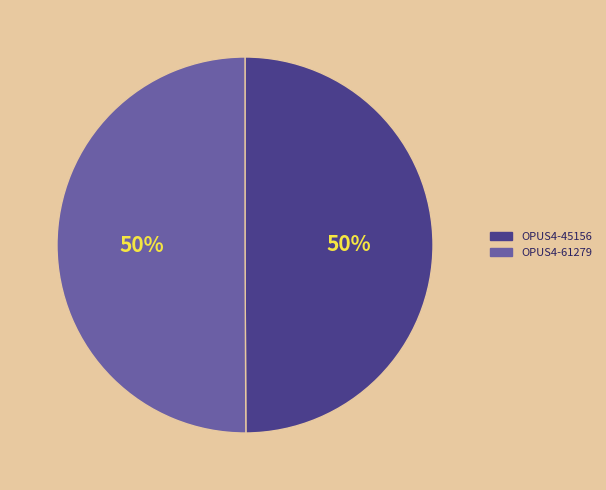

True or false: OPUS4-45156 accounts for 56% of the total.

False